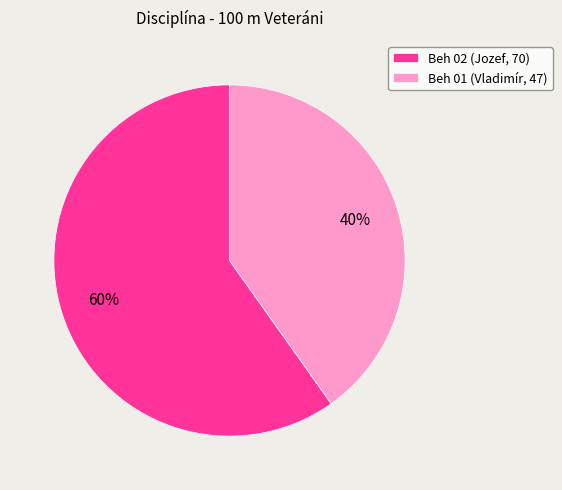

To the nearest percent, what percentage of the pie is Beh 02?

60%